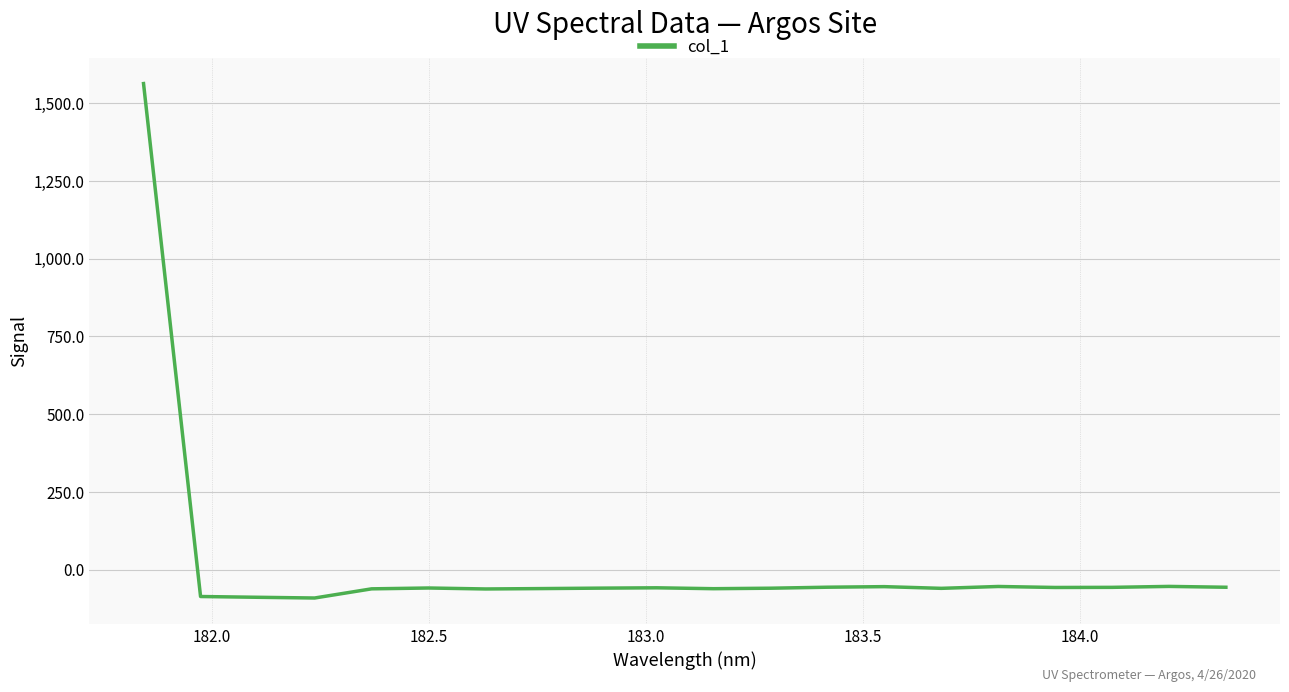

What is the smallest value displayed?

-91.2